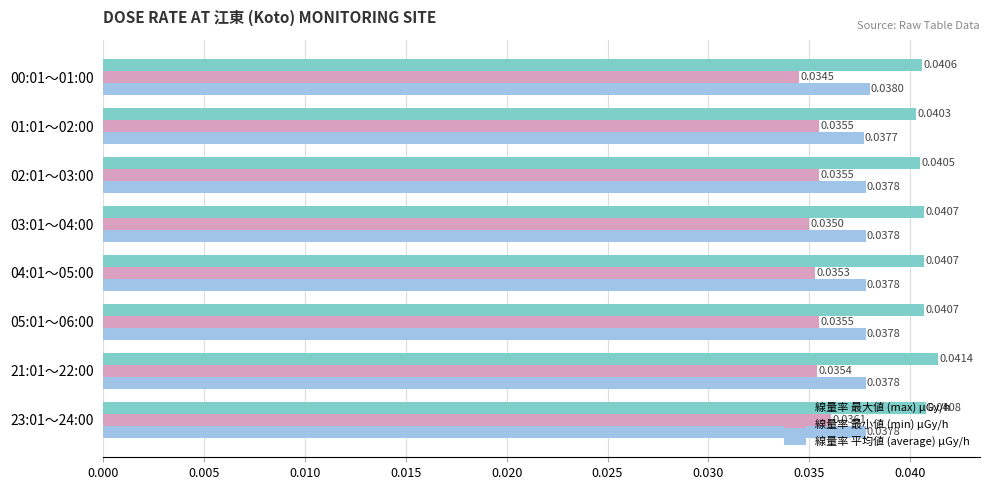

At how many categories does at least one series exceed 0?

8